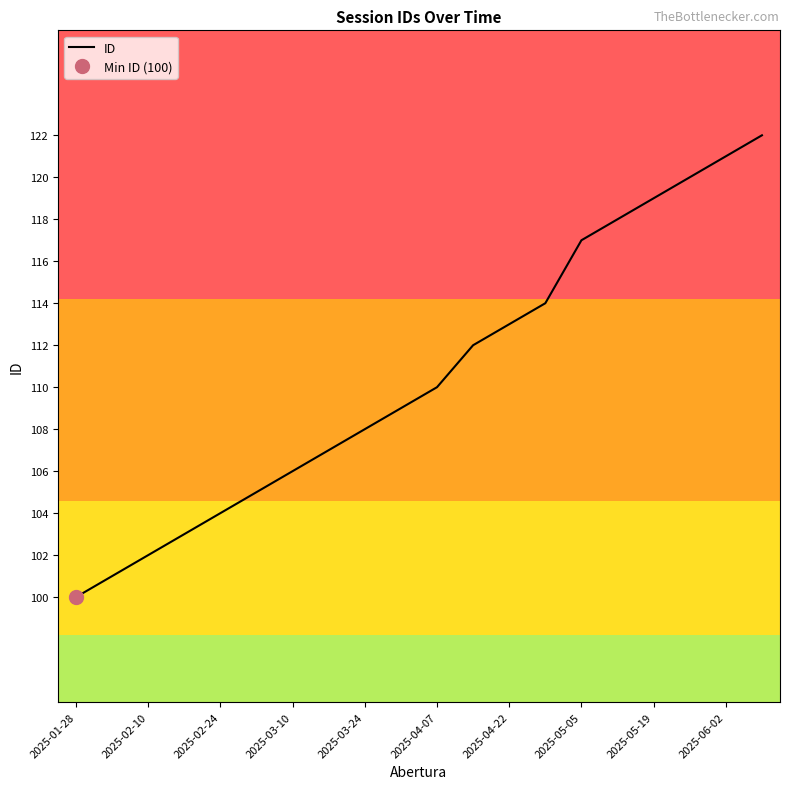

The ID series shows 163 at 2025-04-22. True or false?

False